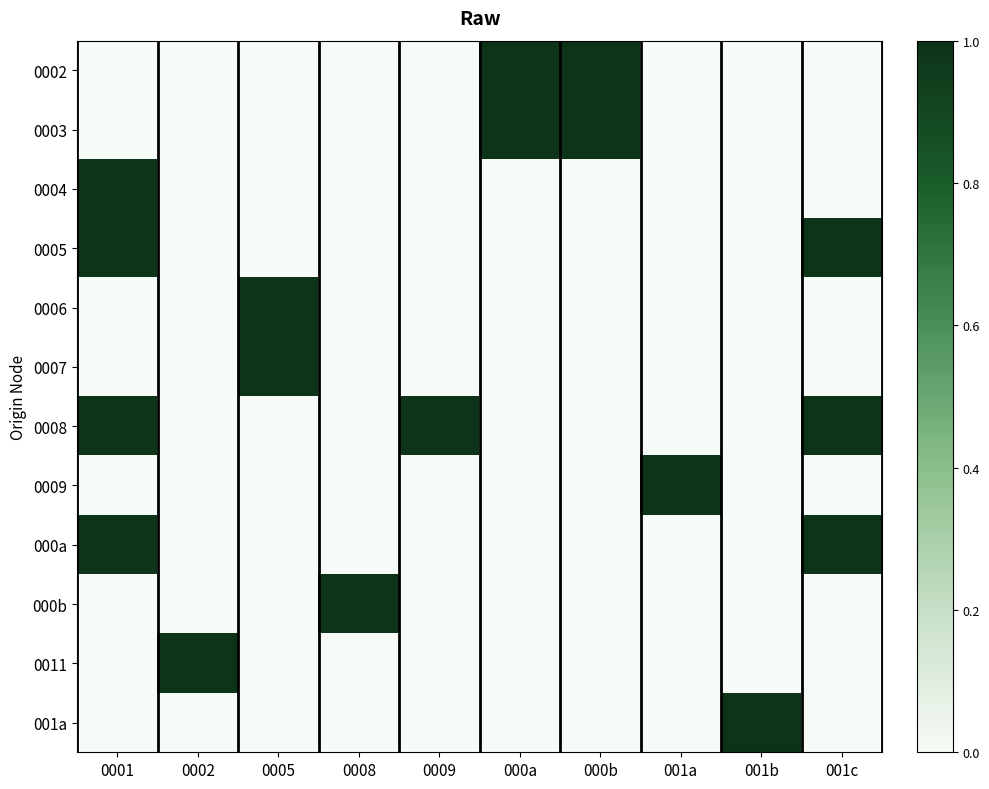

Reading right to left, list all the values displayed in this chart.

0002: 001c=0	001b=0	001a=0	000b=1	000a=1	0009=0	0008=0	0005=0	0002=0	0001=0
0003: 001c=0	001b=0	001a=0	000b=1	000a=1	0009=0	0008=0	0005=0	0002=0	0001=0
0004: 001c=0	001b=0	001a=0	000b=0	000a=0	0009=0	0008=0	0005=0	0002=0	0001=1
0005: 001c=1	001b=0	001a=0	000b=0	000a=0	0009=0	0008=0	0005=0	0002=0	0001=1
0006: 001c=0	001b=0	001a=0	000b=0	000a=0	0009=0	0008=0	0005=1	0002=0	0001=0
0007: 001c=0	001b=0	001a=0	000b=0	000a=0	0009=0	0008=0	0005=1	0002=0	0001=0
0008: 001c=1	001b=0	001a=0	000b=0	000a=0	0009=1	0008=0	0005=0	0002=0	0001=1
0009: 001c=0	001b=0	001a=1	000b=0	000a=0	0009=0	0008=0	0005=0	0002=0	0001=0
000a: 001c=1	001b=0	001a=0	000b=0	000a=0	0009=0	0008=0	0005=0	0002=0	0001=1
000b: 001c=0	001b=0	001a=0	000b=0	000a=0	0009=0	0008=1	0005=0	0002=0	0001=0
0011: 001c=0	001b=0	001a=0	000b=0	000a=0	0009=0	0008=0	0005=0	0002=1	0001=0
001a: 001c=0	001b=1	001a=0	000b=0	000a=0	0009=0	0008=0	0005=0	0002=0	0001=0